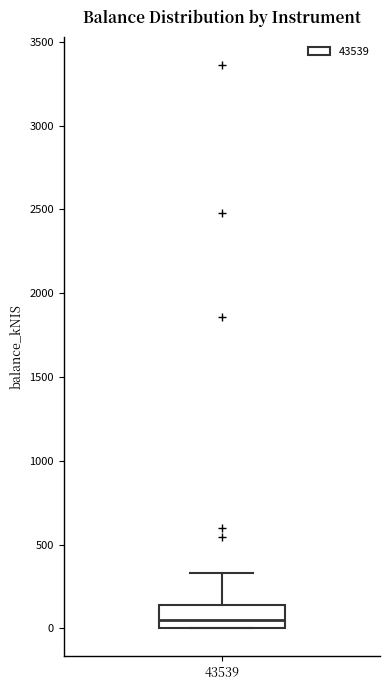

Read this box plot against the y-axis: the position of the median line, the range covered by the box, and the ends of both whiskers. The values are not printed on the chart, so give them approximately, as read against the axis.

median 50, box 0 to 150, whiskers 0 to 350